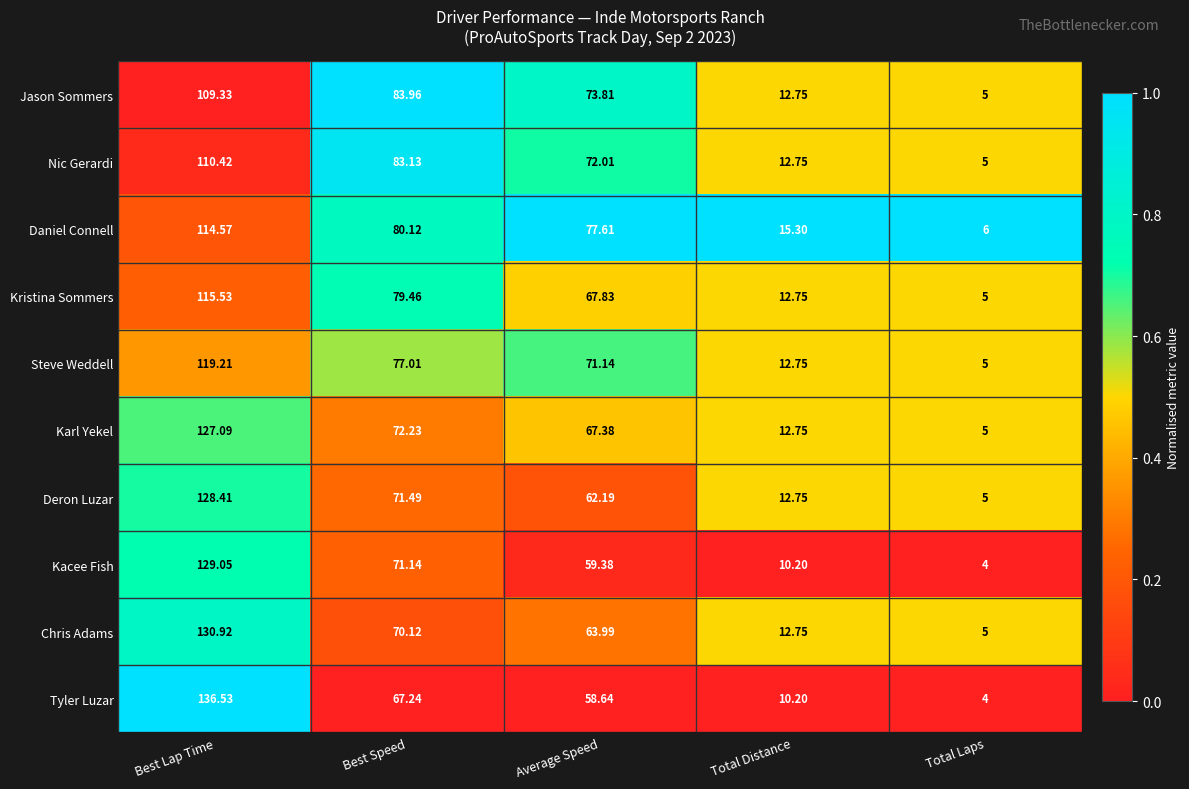

Between Average Speed and Total Distance, which series saw the biggest shift?

Daniel Connell